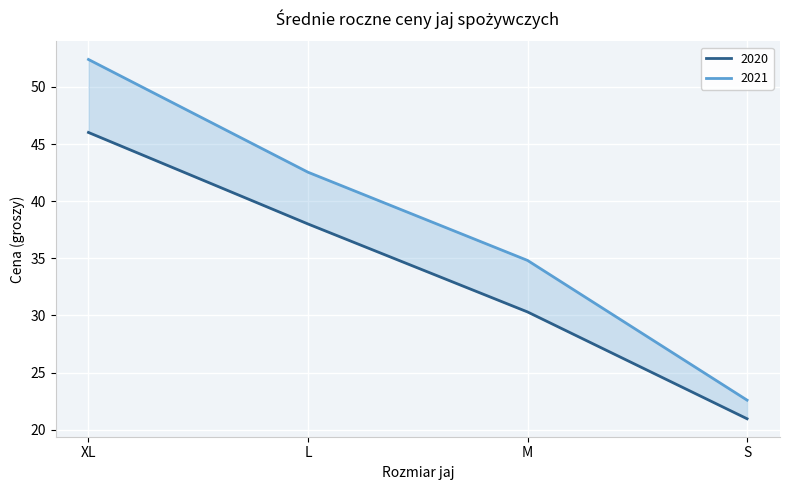

True or false: 2020 has more than 1 interior local peaks.

False